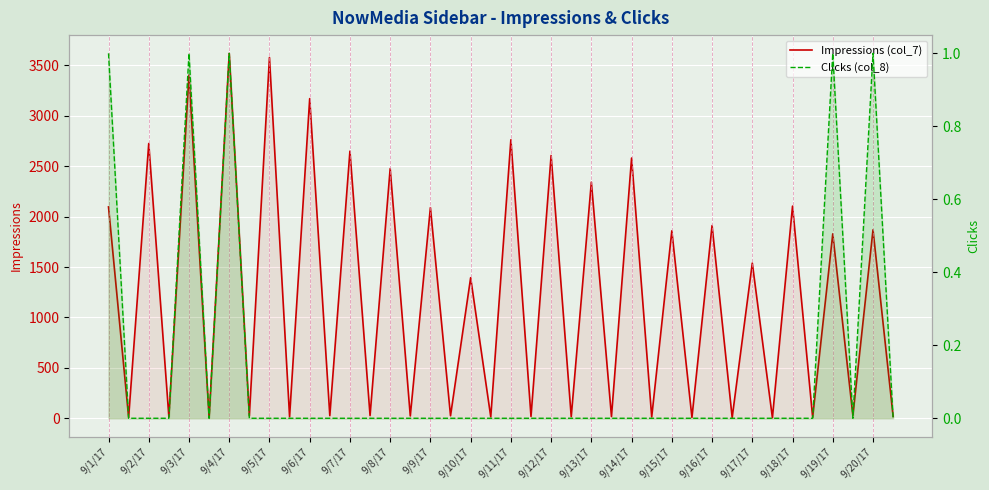

True or false: Impressions (col_7) and Clicks (col_8) cross at least once.

False